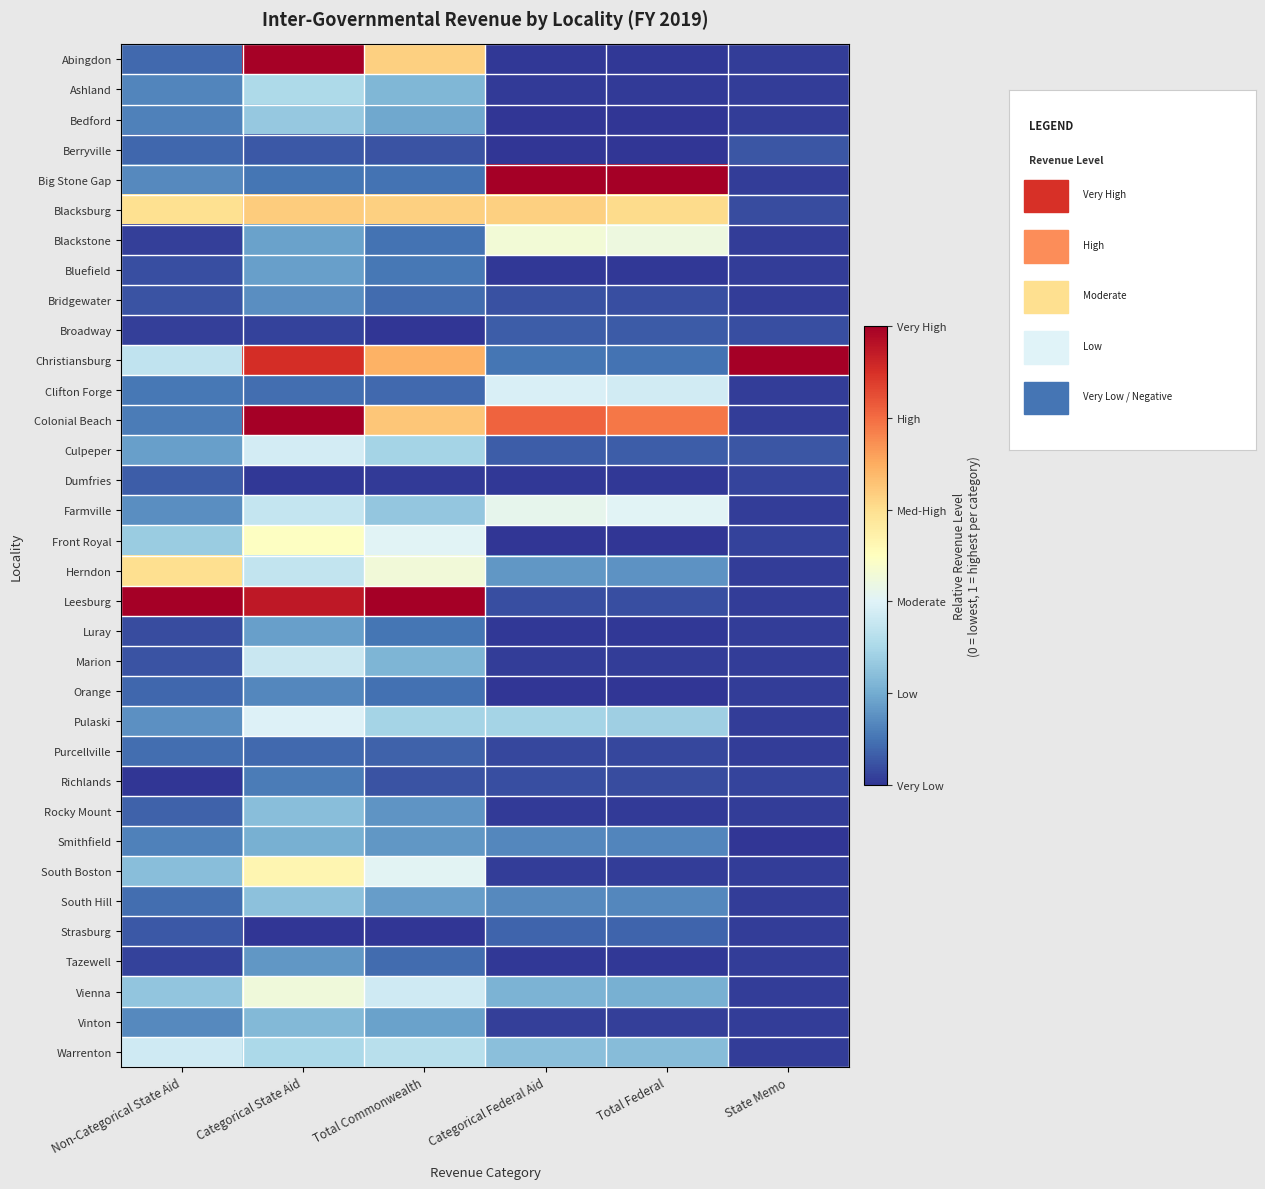

Which category has the highest value across all series?

Categorical Federal Aid